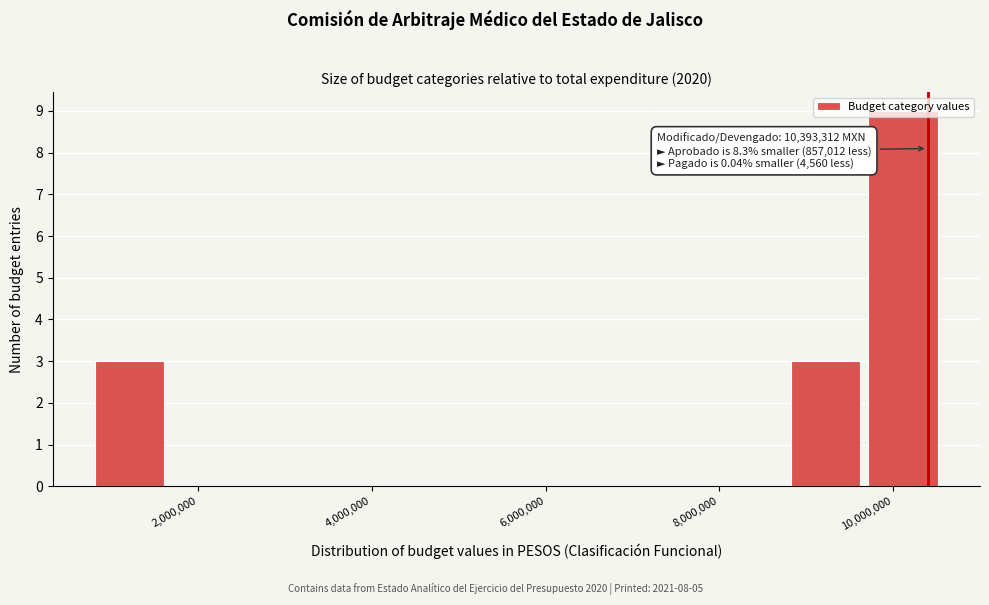

Over which range of the x-axis is the bar tallest?

9800000 to 10600000